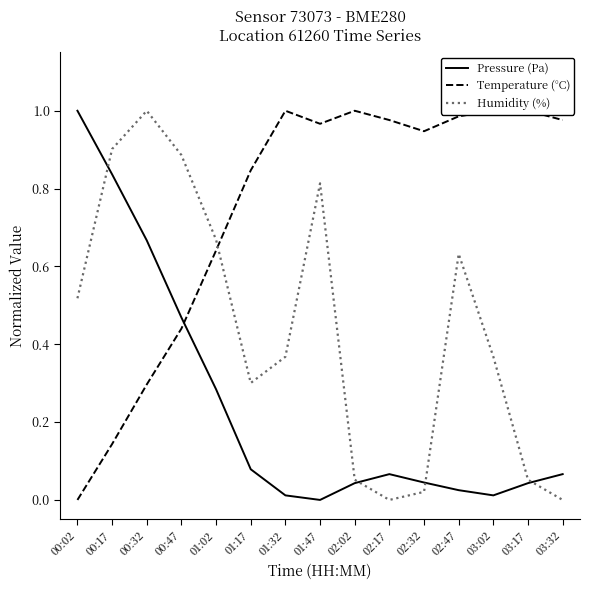

How many times do Temperature (°C) and Pressure (Pa) cross each other?

1